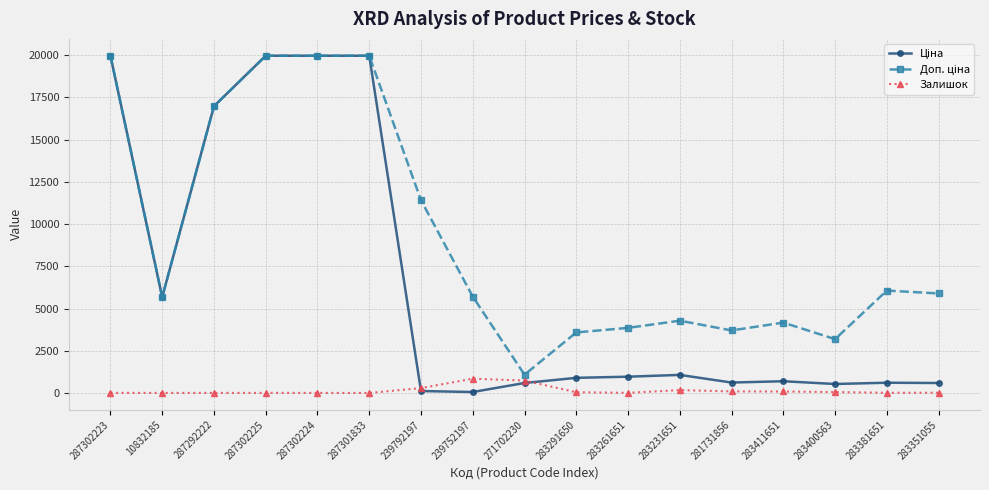

What is the maximum value shown in the chart?

19964.2